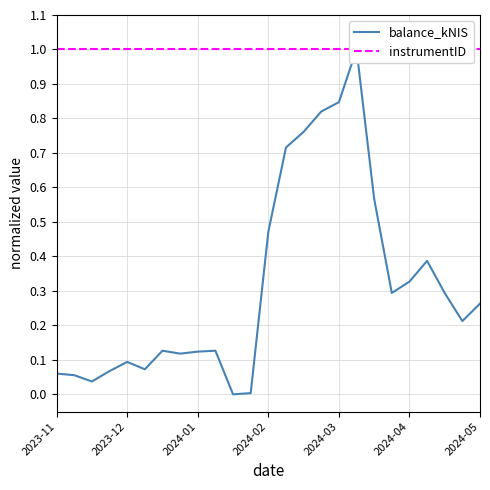

What is the label of the 15th point from the right?

10